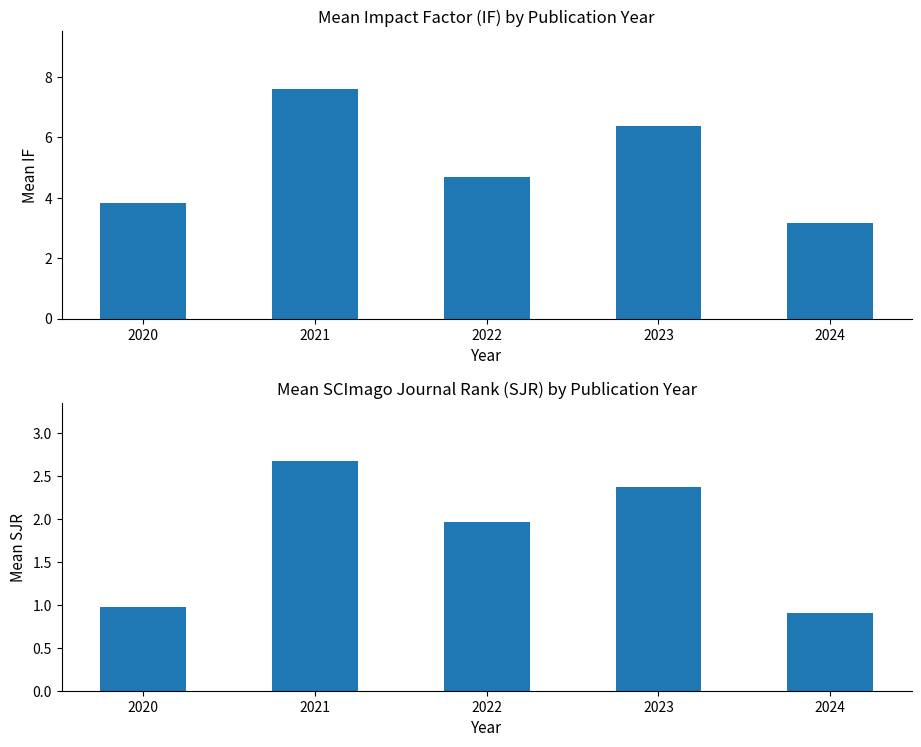

At how many categories does at least one series exceed 7?

1